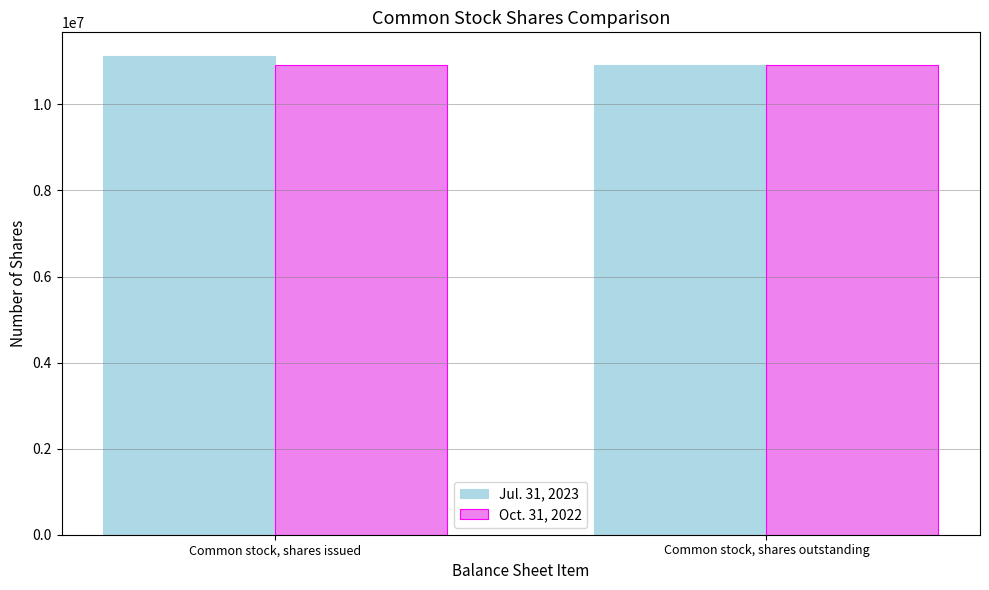

Reading left to right, what are all the values shown in this chart?

Jul. 31, 2023: 11117695	10916853
Oct. 31, 2022: 10916853	10916853